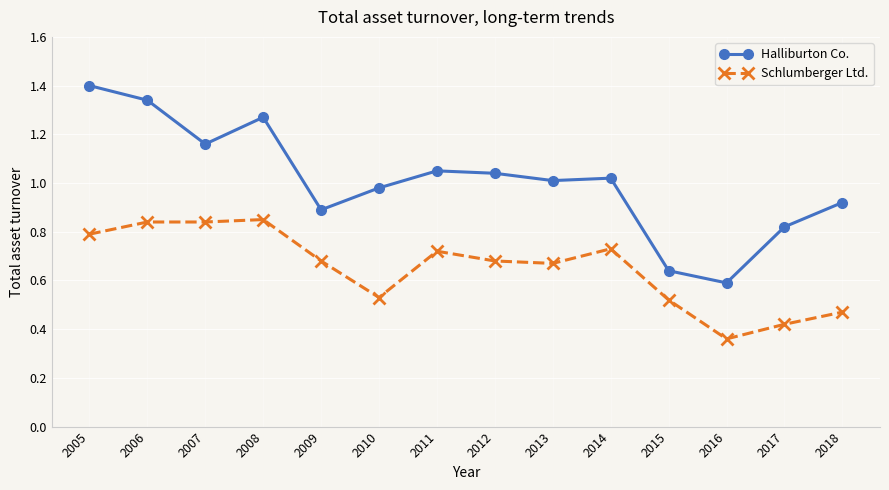

Which label corresponds to the largest value in the chart?

2005